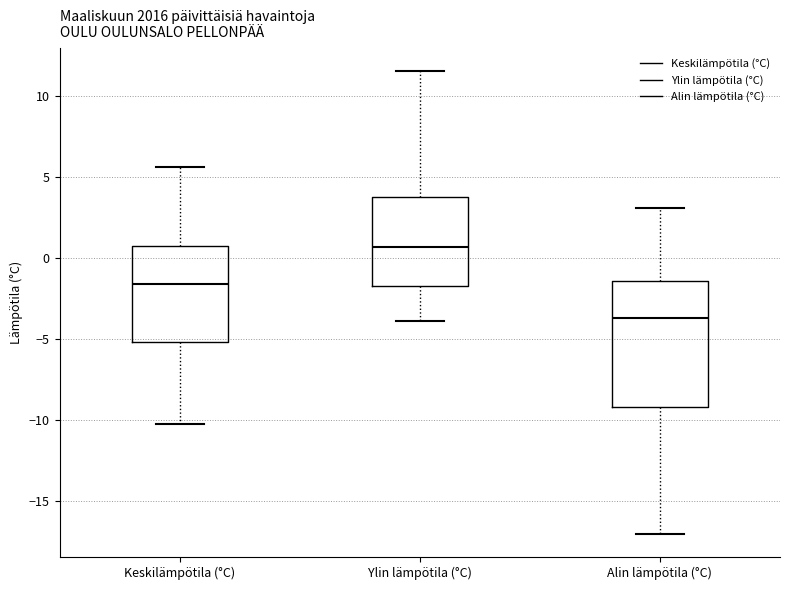

Reading left to right, read every box against the y-axis: the position of its median line, the range the box covers, and the ends of its whiskers. The values are not printed on the chart, so give them approximately, as read against the axis.

Keskilämpötila (°C): median -1.5, box -5.0 to 1.0, whiskers -10.0 to 5.5
Ylin lämpötila (°C): median 0.5, box -1.5 to 4.0, whiskers -4.0 to 11.5
Alin lämpötila (°C): median -3.5, box -9.0 to -1.5, whiskers -17.0 to 3.0